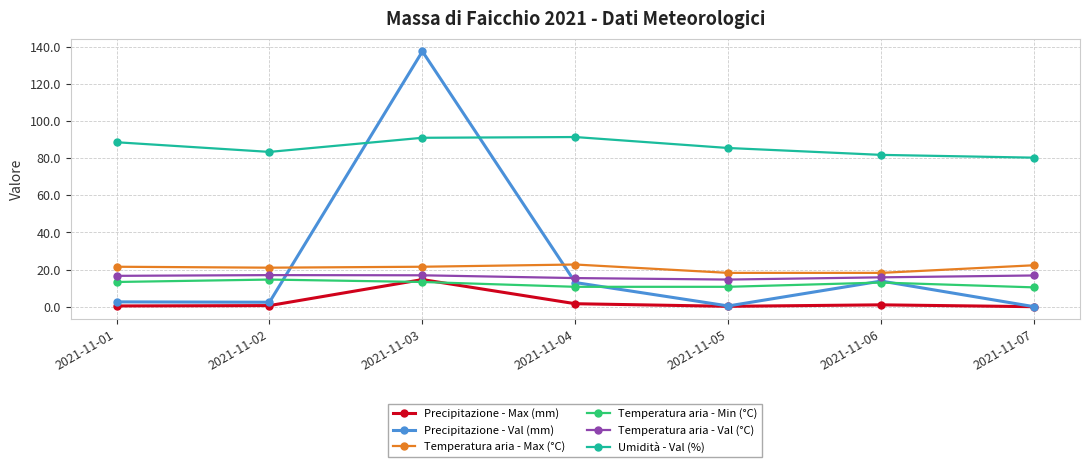

What is the difference between the second highest and second lowest values in the Temperatura aria - Max (°C) series?

4.1